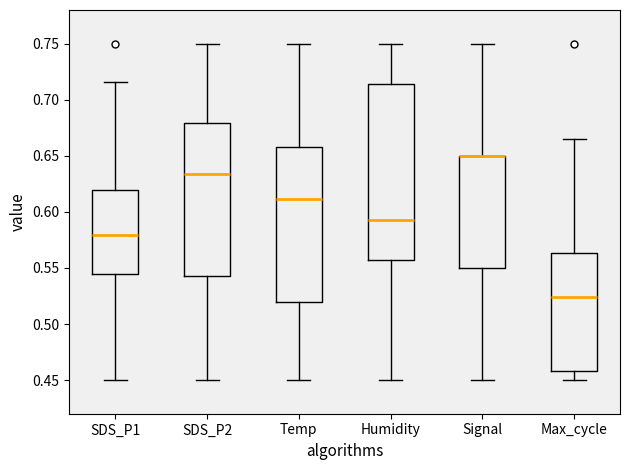

Comparing the boxes themselves (not the whiskers), which one is the tallest?

Humidity